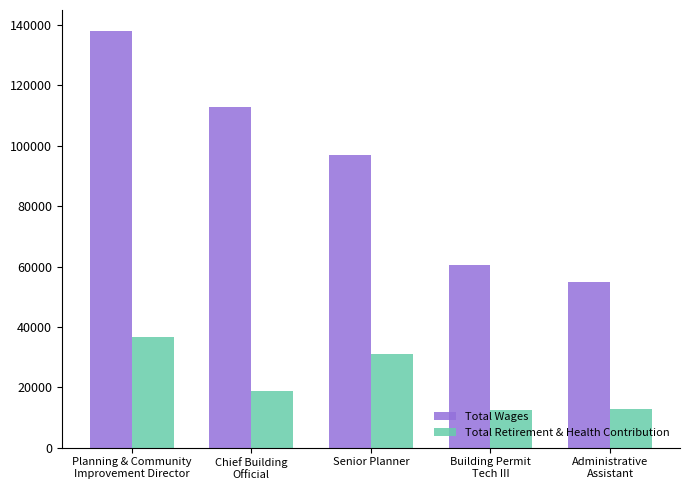

The Total Wages series shows 75724 at Planning & Community
Improvement Director. True or false?

False